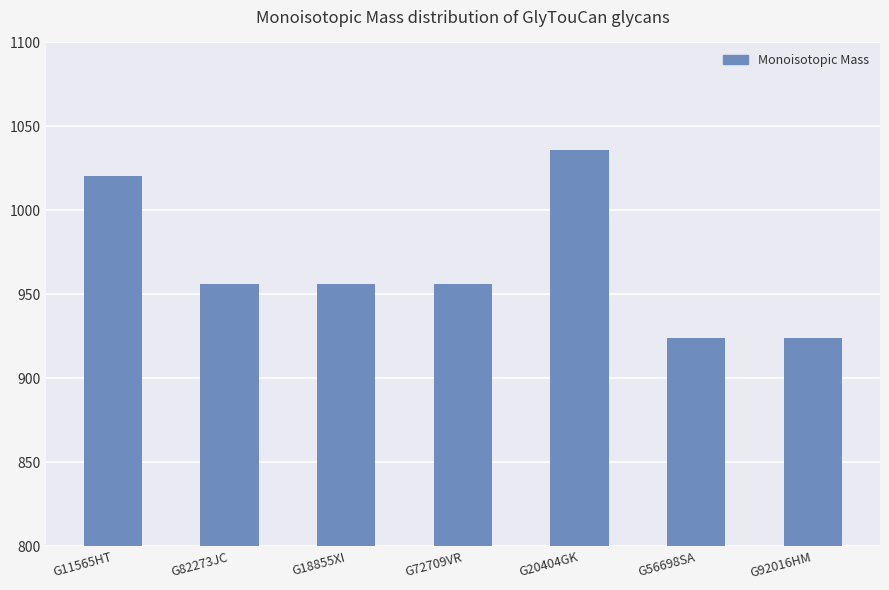

Which category has the highest value across all series?

G20404GK